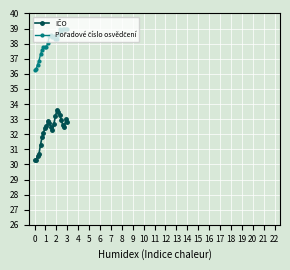

What is the smallest value displayed?

30.3